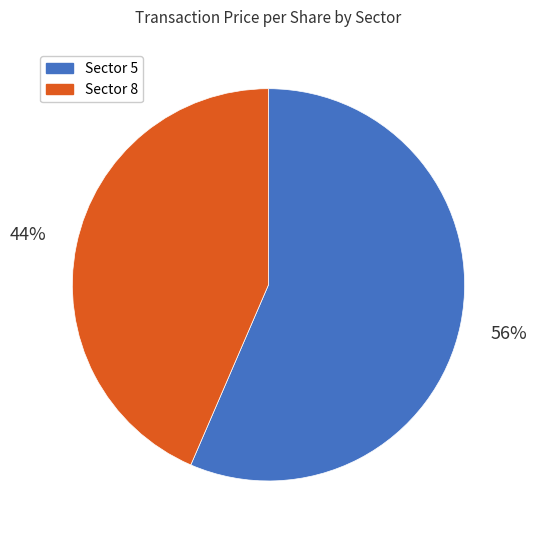

Which has a higher value, Sector 5 or Sector 8?

Sector 5